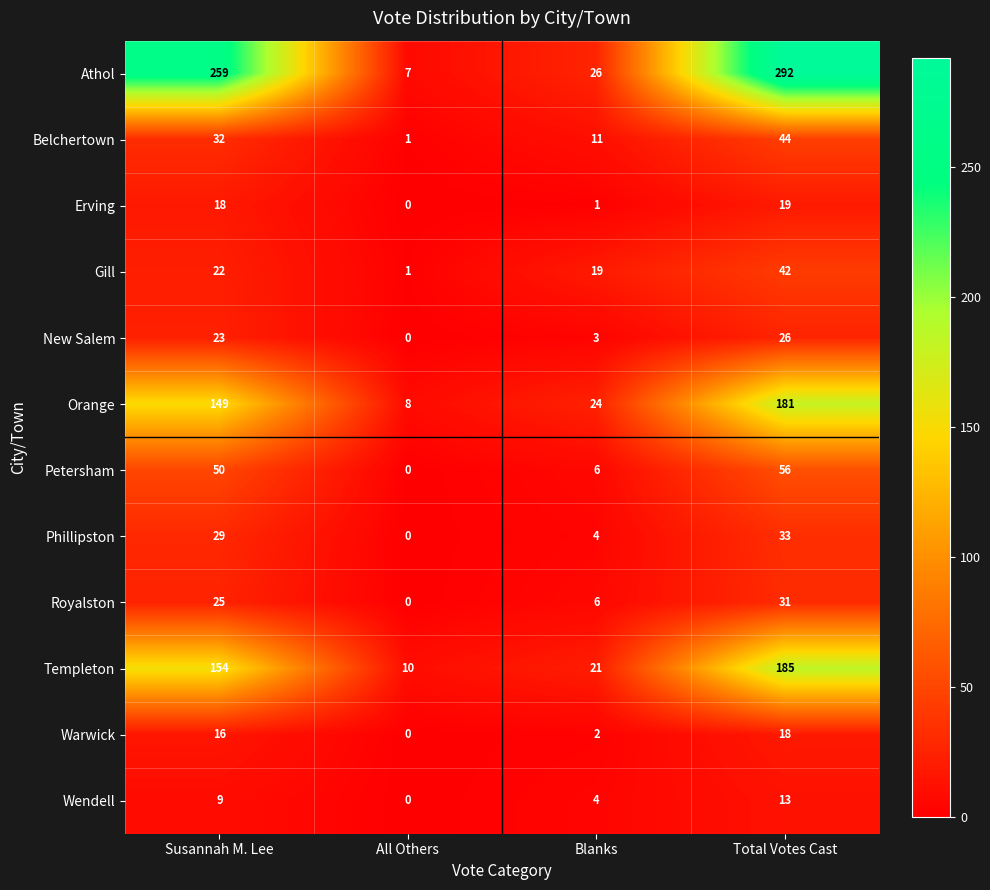

At how many categories does at least one series exceed 218?

2